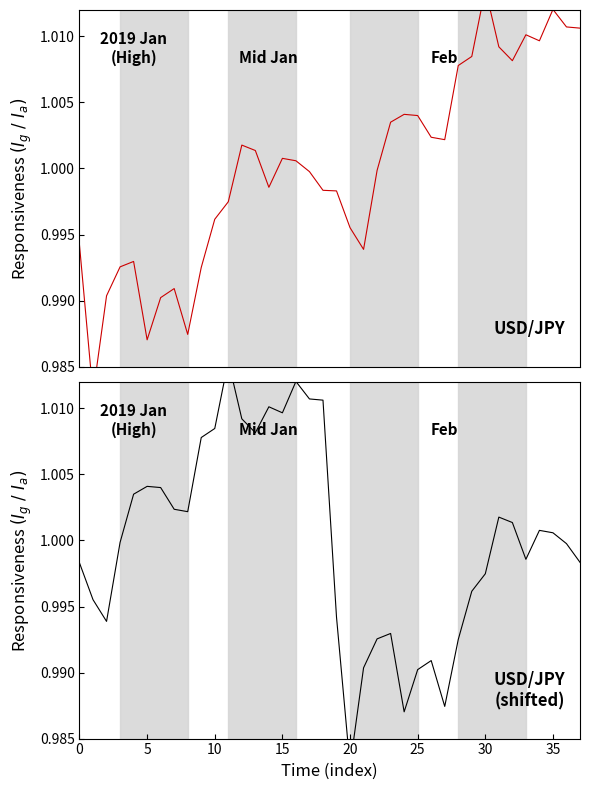

True or false: USD/JPY (shifted) and USD/JPY cross at least once.

True